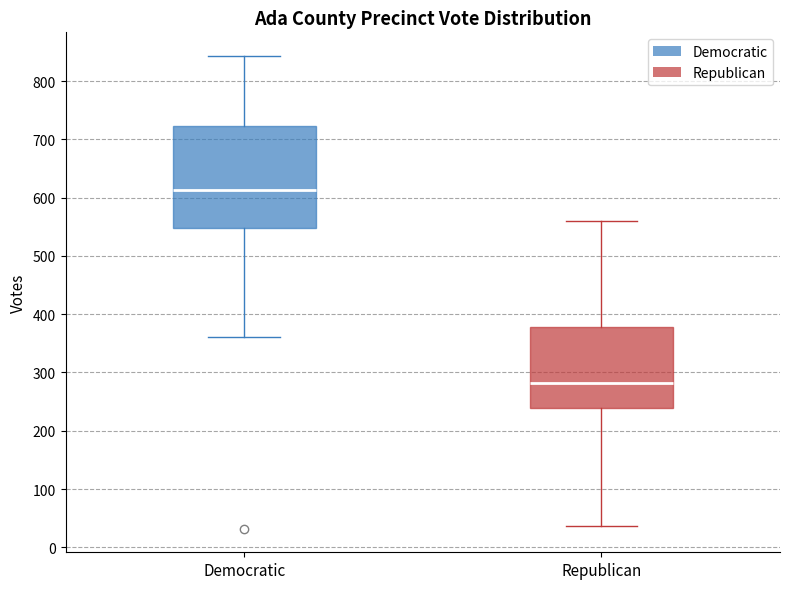

Where does the median line of the box for Republican sit on the y-axis? The values are not printed on the chart, so give them approximately, as read against the axis.

280